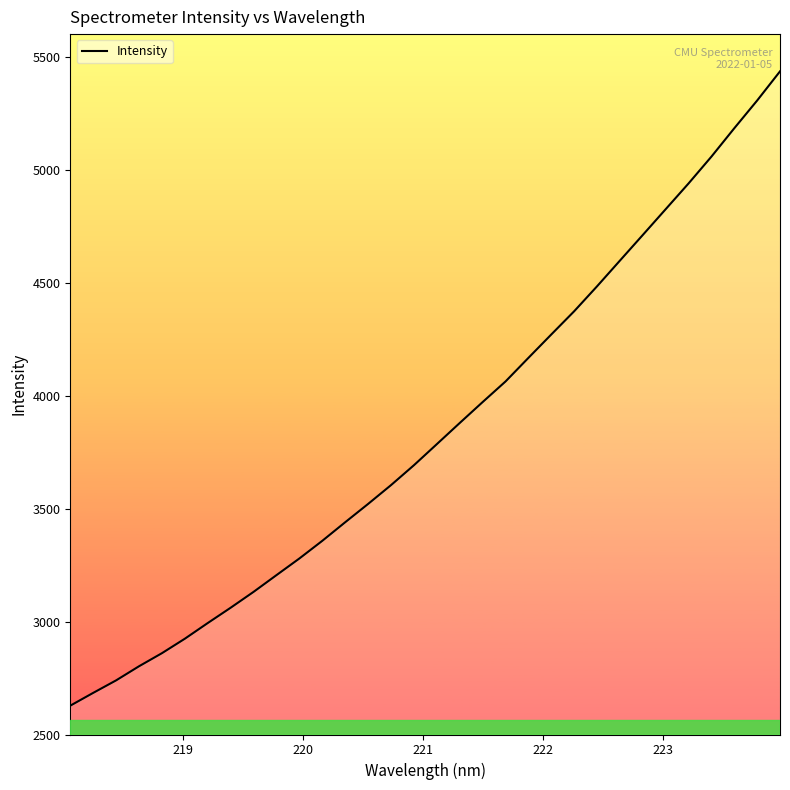

What is the sum of all values?

122967.1